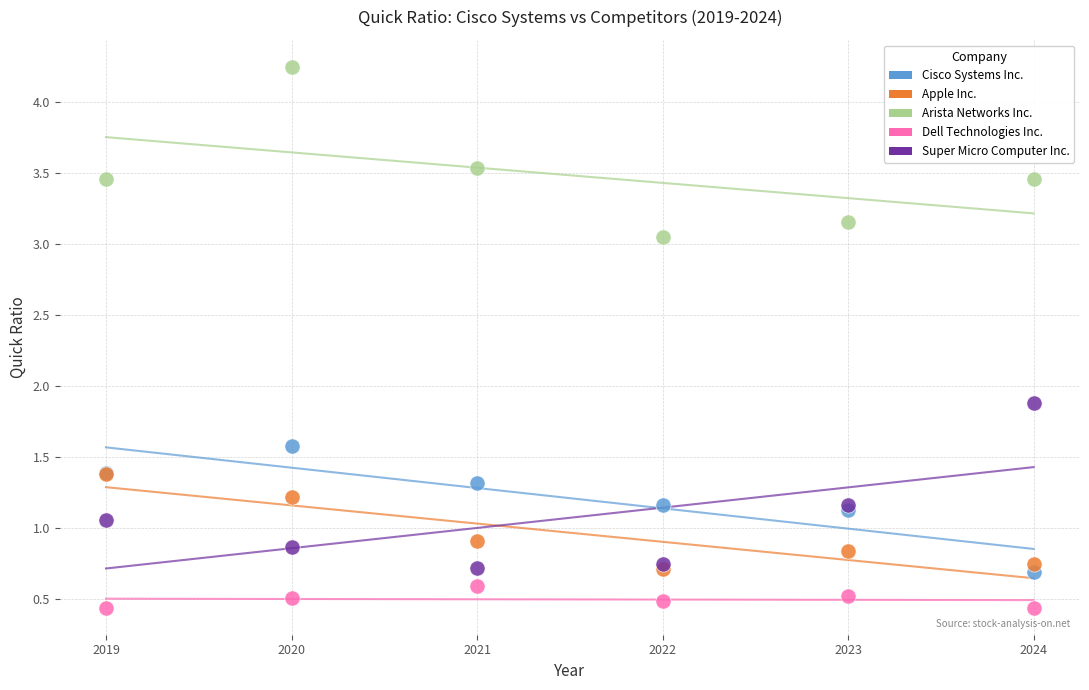

What are all the series names shown in the legend?

Cisco Systems Inc., Apple Inc., Arista Networks Inc., Dell Technologies Inc., Super Micro Computer Inc.